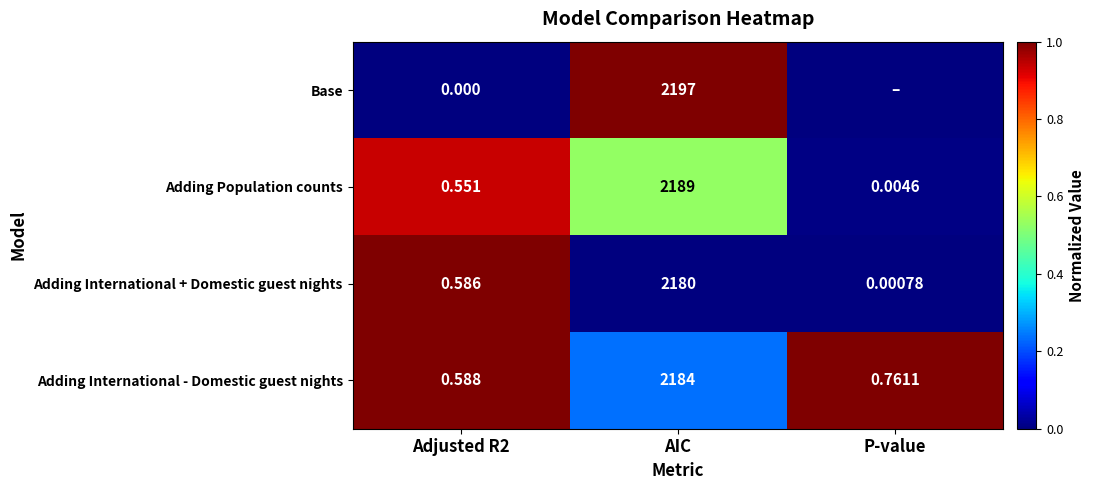

Rank the series at AIC from highest to lowest value.

Base, Adding Population counts, Adding International - Domestic guest nights, Adding International + Domestic guest nights